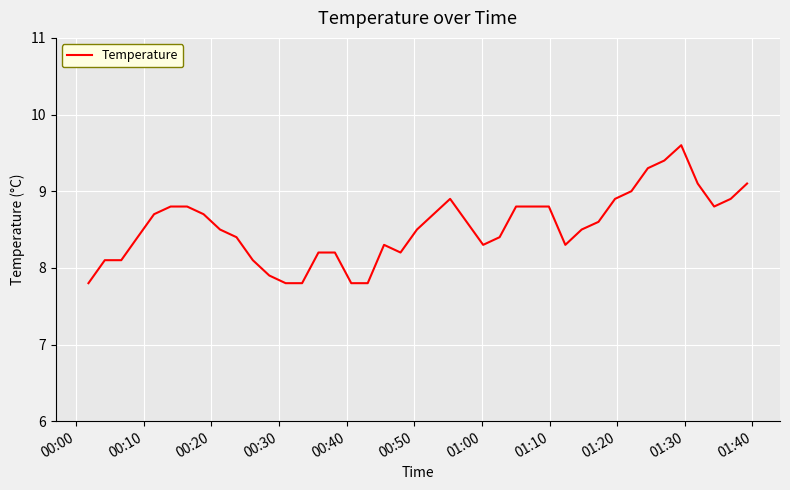

How many lines are shown in the chart?

1